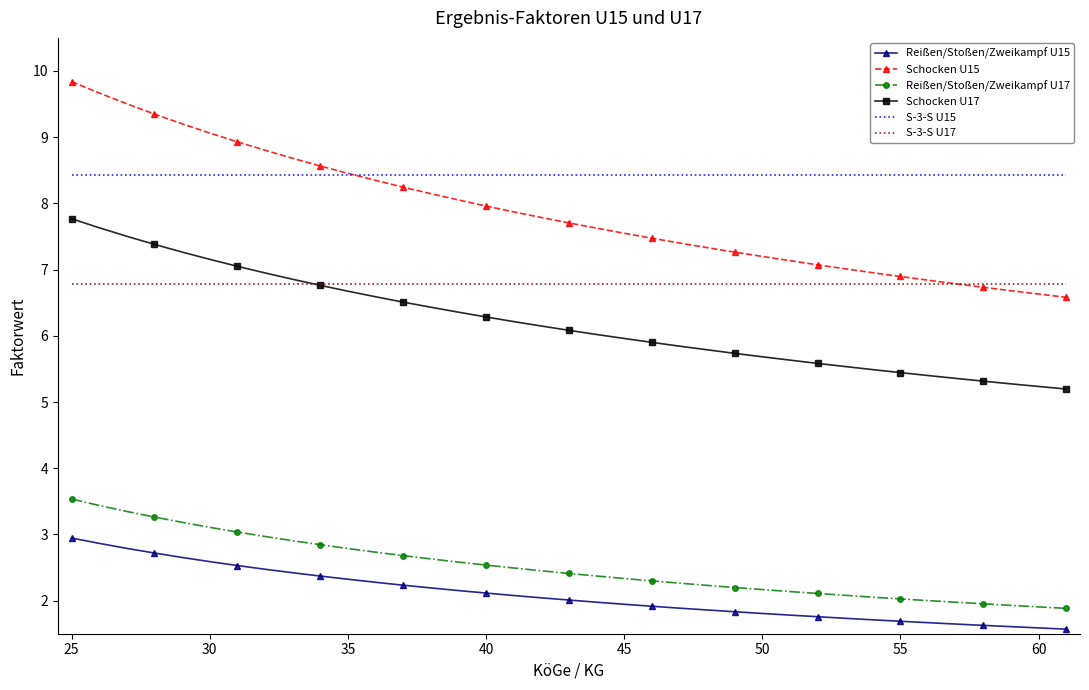

Which series has the largest total across all categories?

S-3-S U15